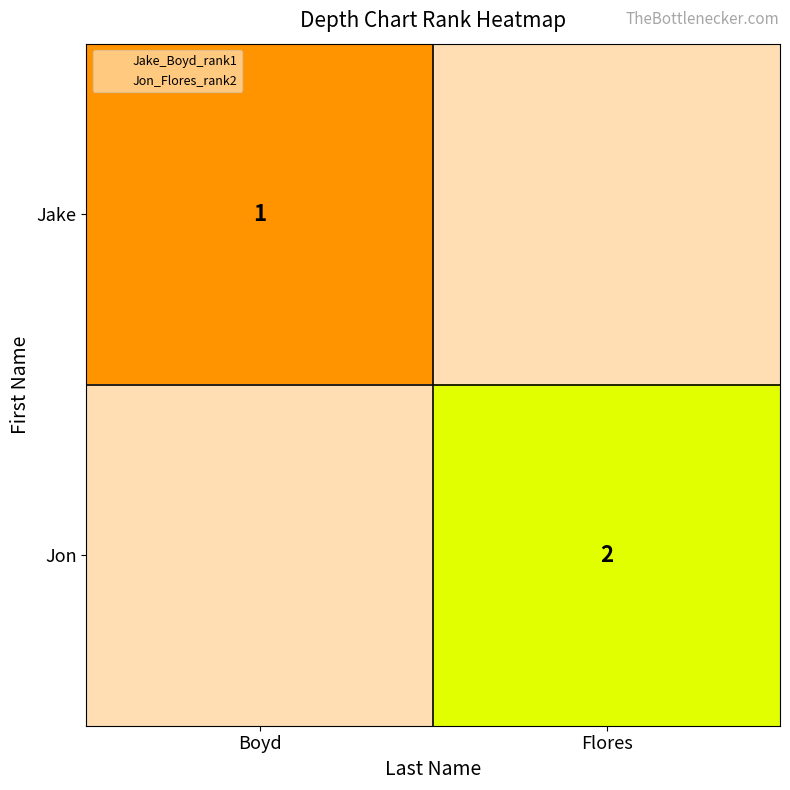

Count the number of data series in this chart.

2